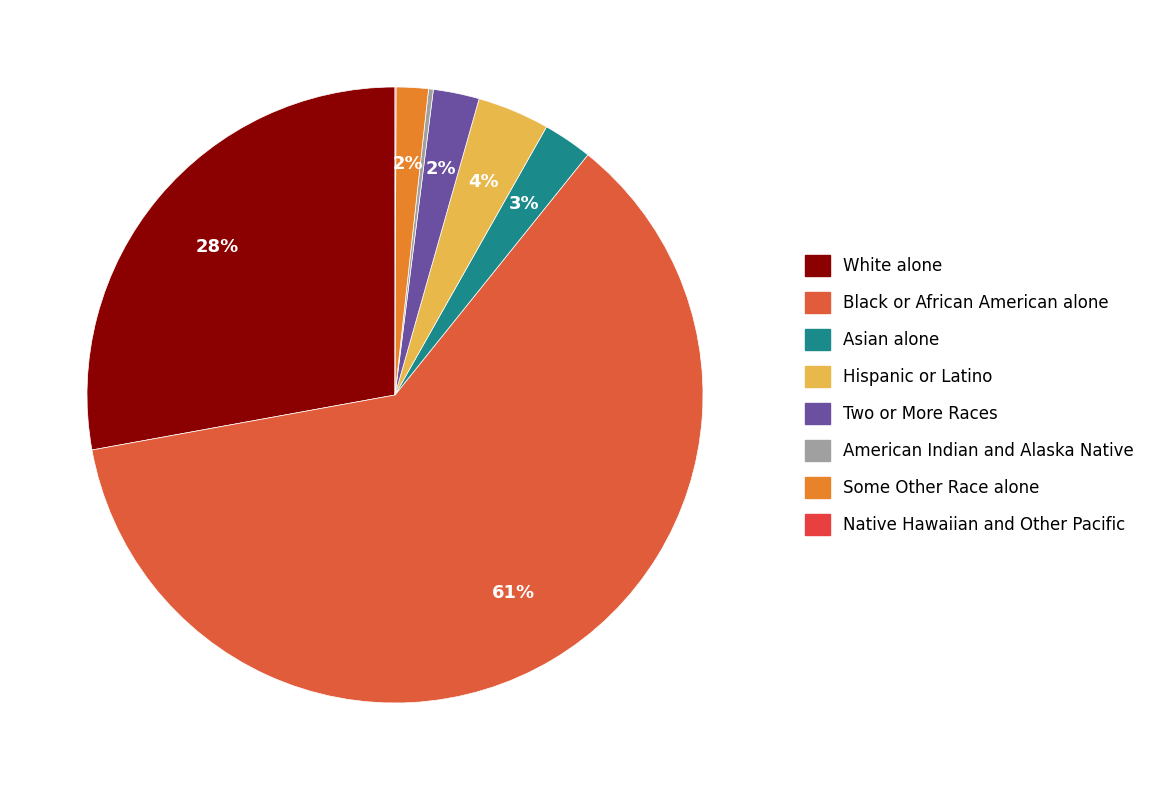

Rank the categories by value from highest to lowest.

Black or African American alone, White alone, Hispanic or Latino, Asian alone, Two or More Races, Some Other Race alone, American Indian and Alaska Native, Native Hawaiian and Other Pacific